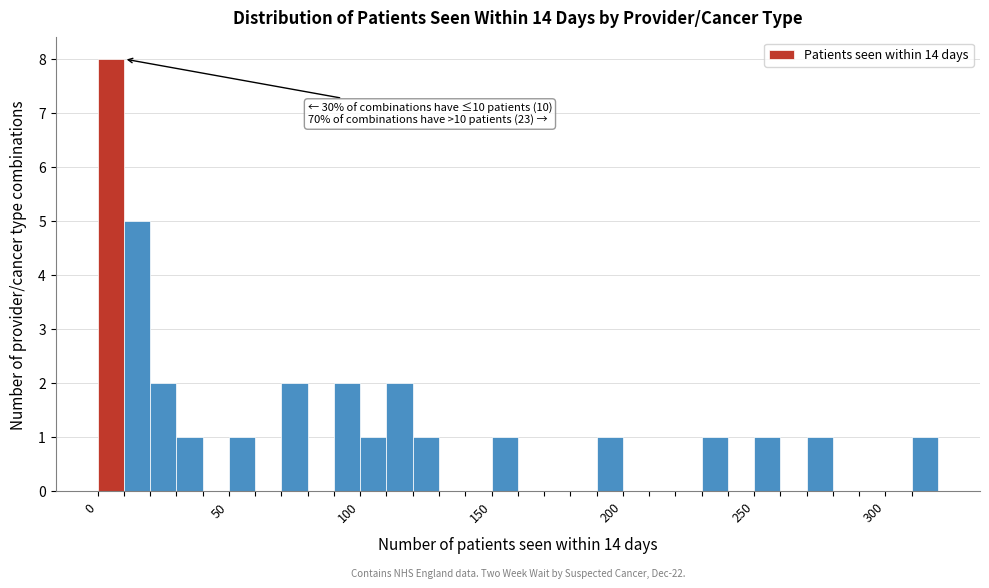

Around what value on the x-axis is the tallest bar? Give the approximate position of its centre, as read against the axis.

5